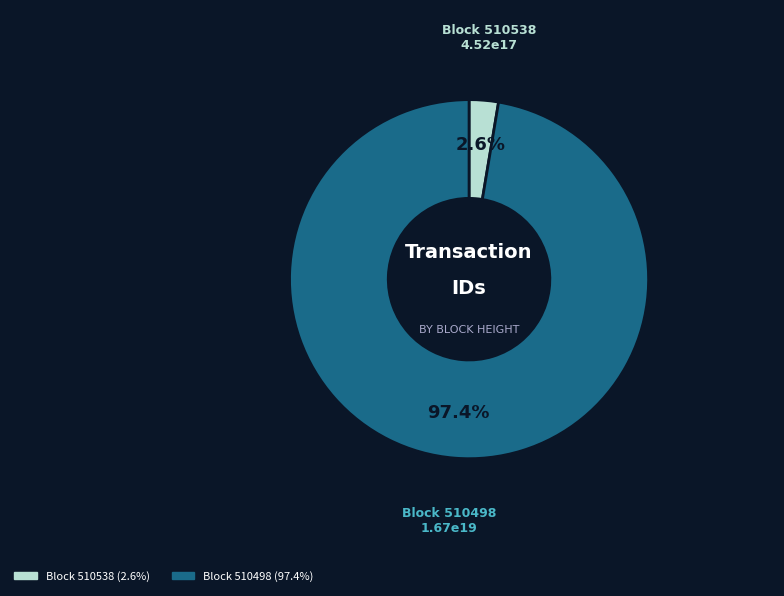

Does any single category account for the majority?

Yes